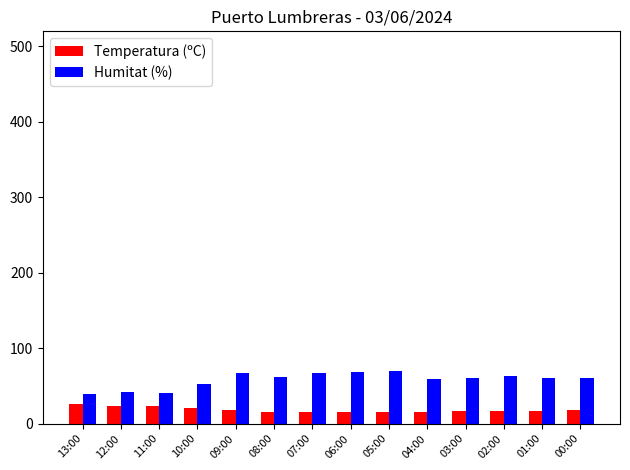

What is the greatest value displayed?

70.0